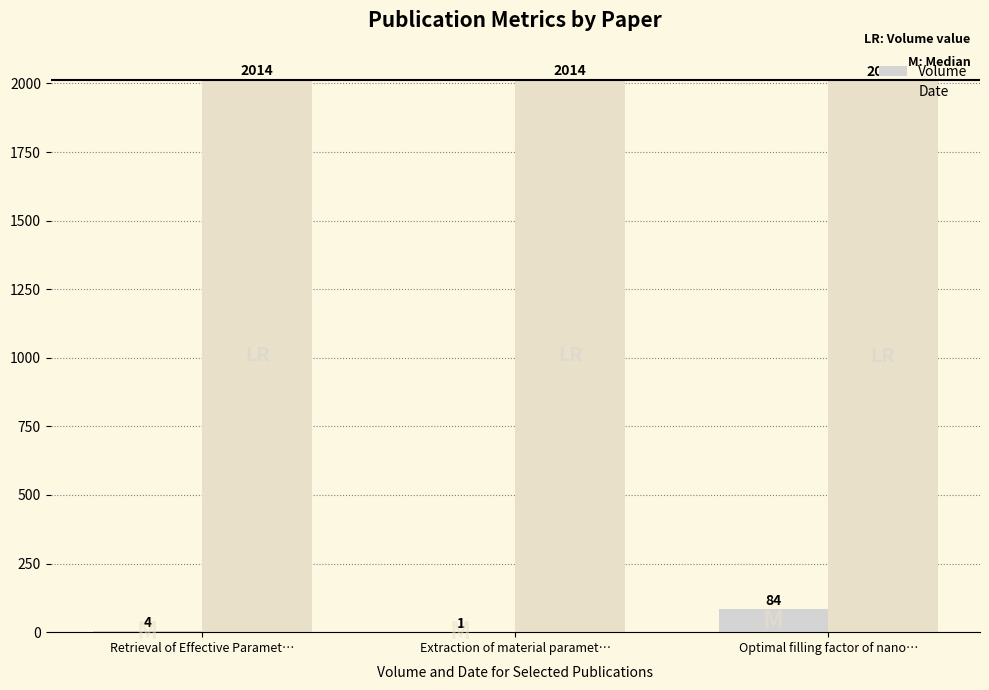

At which label does Date reach its peak?

Retrieval of Effective Paramet…